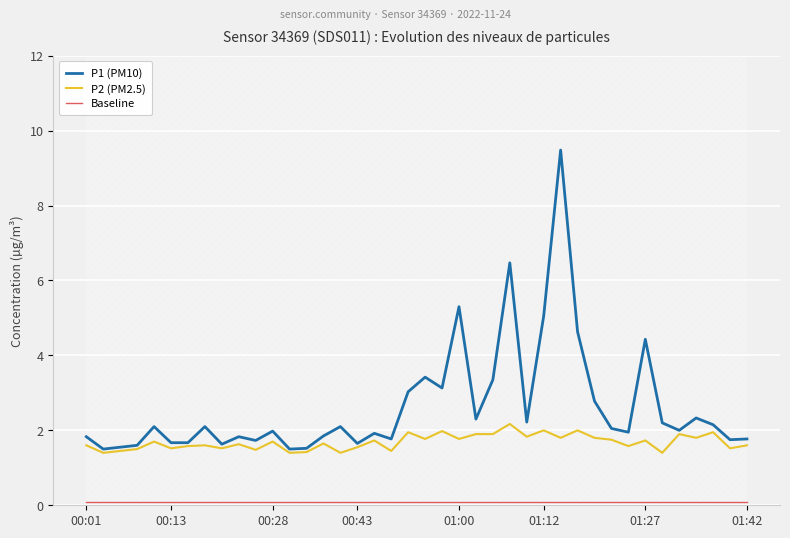

What position from the left is 24?

25